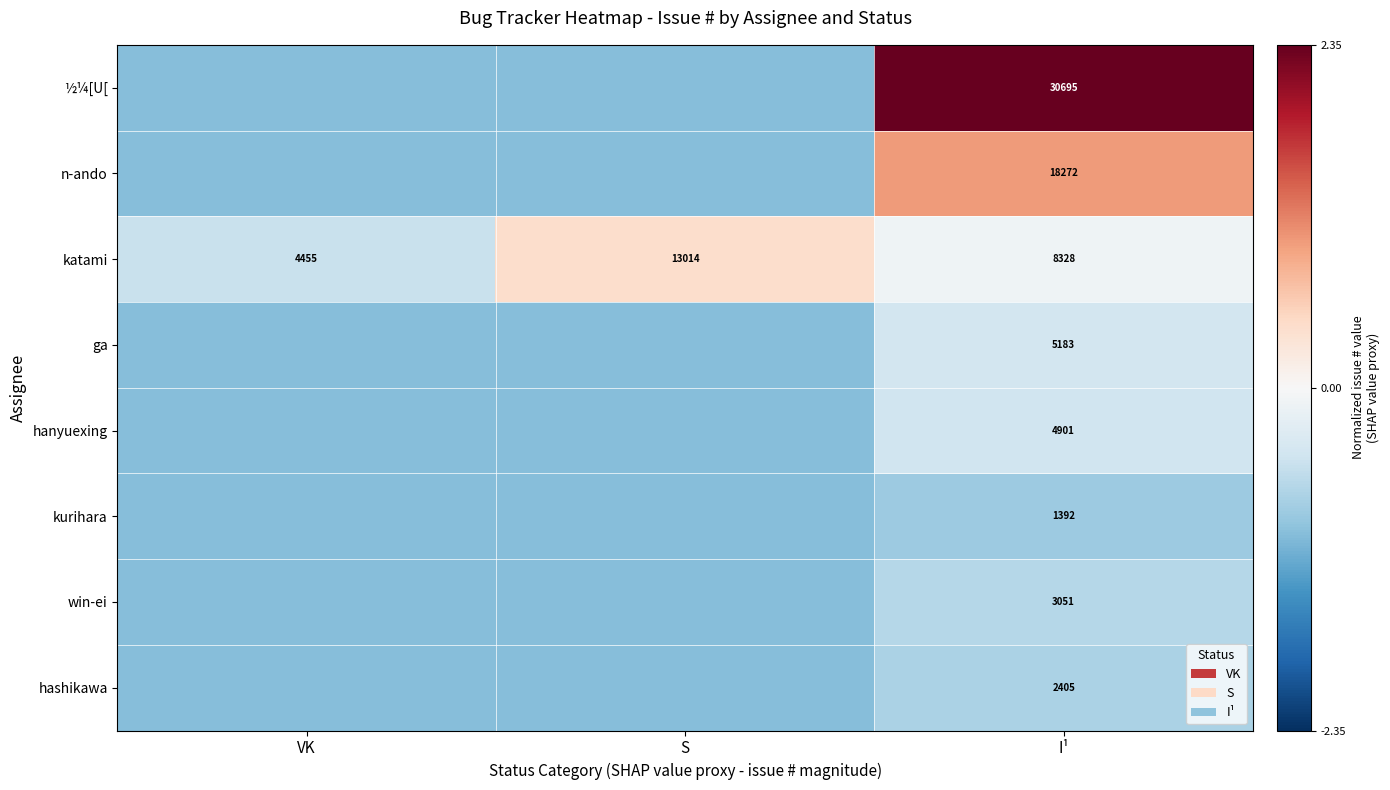

Rank the categories by katami value from highest to lowest.

S, I¹, VK